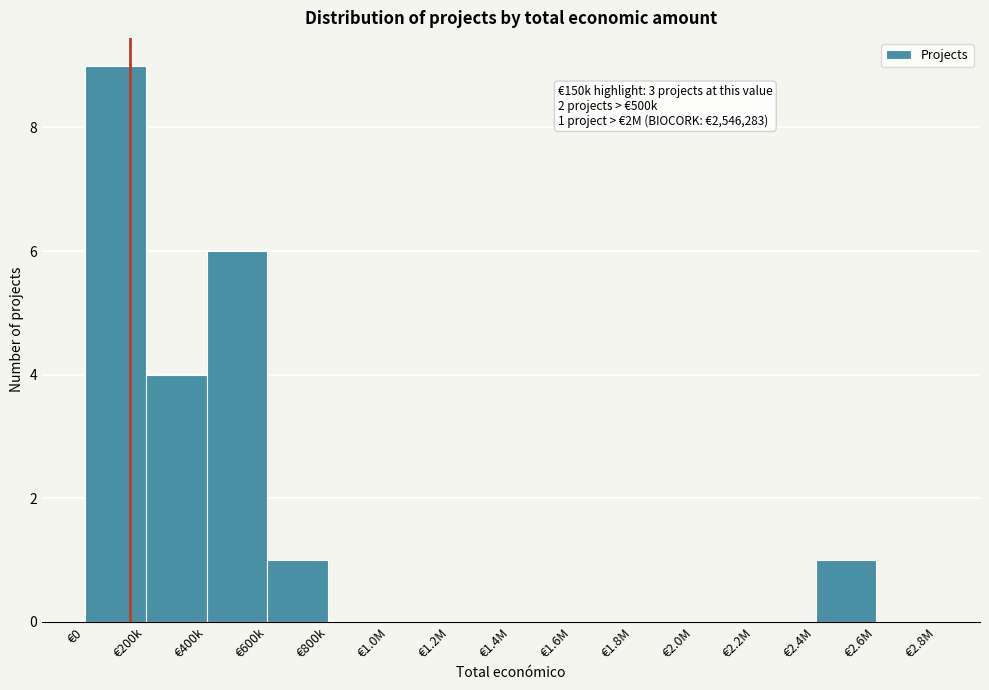

Reading right to left, transcribe all the data shown in this chart.

€2.6M=0	€2.4M=1	€2.2M=0	€2.0M=0	€1.8M=0	€1.6M=0	€1.4M=0	€1.2M=0	€1.0M=0	€800k=0	€600k=1	€400k=6	€200k=4	€0=9